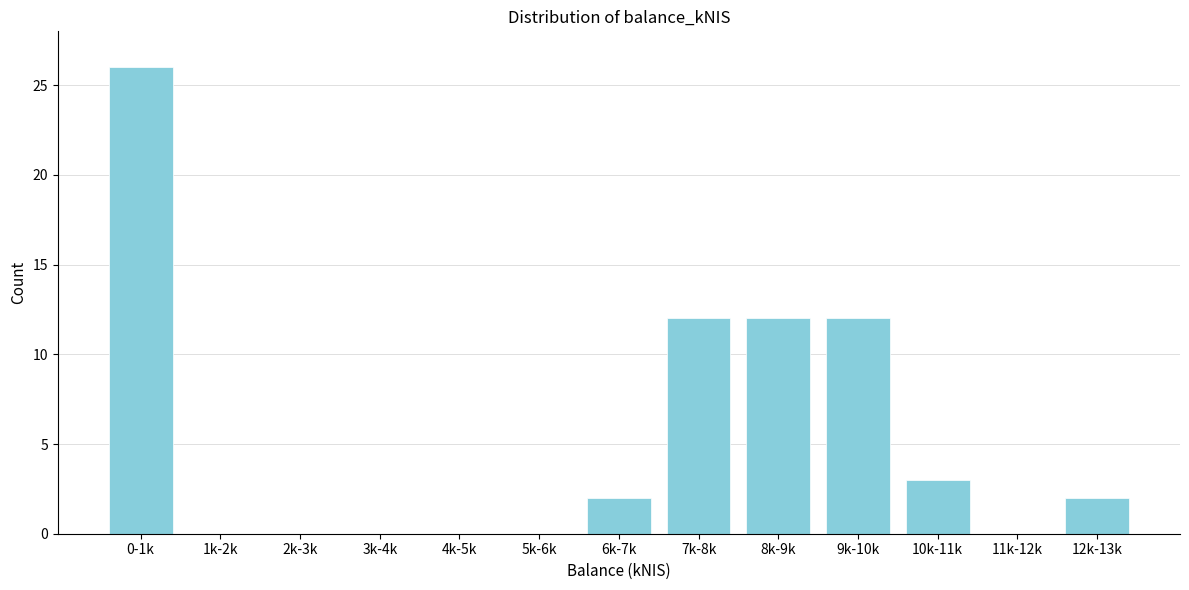

Reading left to right, list all the values displayed in this chart.

0-1k=26	1k-2k=0	2k-3k=0	3k-4k=0	4k-5k=0	5k-6k=0	6k-7k=2	7k-8k=12	8k-9k=12	9k-10k=12	10k-11k=3	11k-12k=0	12k-13k=2